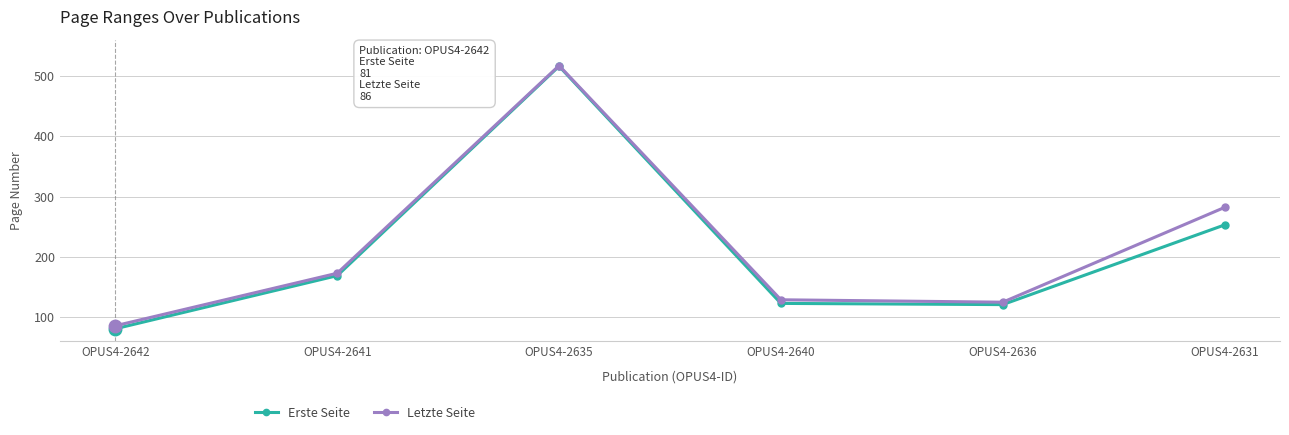

Which category has the lowest value in the Erste Seite series?

OPUS4-2642